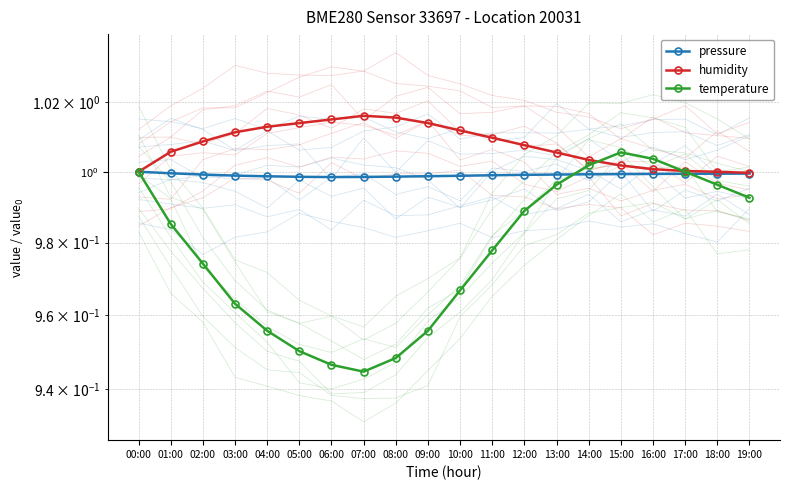

Reading left to right, transcribe all the data shown in this chart.

pressure: 00:00=1.0	01:00=1.0	02:00=1.0	03:00=1.0	04:00=1.0	05:00=1.0	06:00=1.0	07:00=1.0	08:00=1.0	09:00=1.0	10:00=1.0	11:00=1.0	12:00=1.0	13:00=1.0	14:00=1.0	15:00=1.0	16:00=1.0	17:00=1.0	18:00=1.0	19:00=1.0
humidity: 00:00=1.0	01:00=1.0	02:00=1.0	03:00=1.0	04:00=1.0	05:00=1.0	06:00=1.0	07:00=1.0	08:00=1.0	09:00=1.0	10:00=1.0	11:00=1.0	12:00=1.0	13:00=1.0	14:00=1.0	15:00=1.0	16:00=1.0	17:00=1.0	18:00=1.0	19:00=1.0
temperature: 00:00=1.0	01:00=1.0	02:00=1.0	03:00=1.0	04:00=1.0	05:00=1.0	06:00=0.9	07:00=0.9	08:00=0.9	09:00=1.0	10:00=1.0	11:00=1.0	12:00=1.0	13:00=1.0	14:00=1.0	15:00=1.0	16:00=1.0	17:00=1.0	18:00=1.0	19:00=1.0